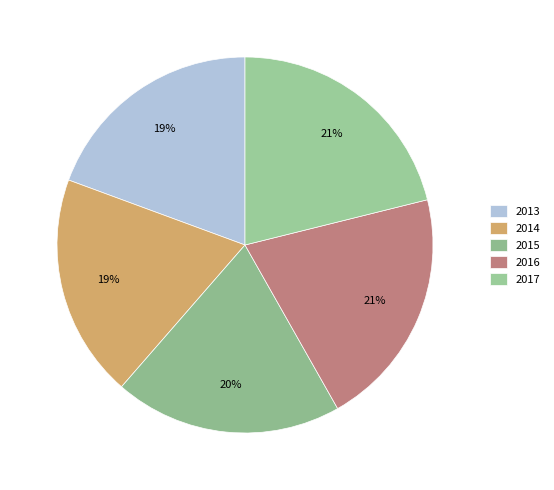

Is there any slice that represents more than half of the pie?

No